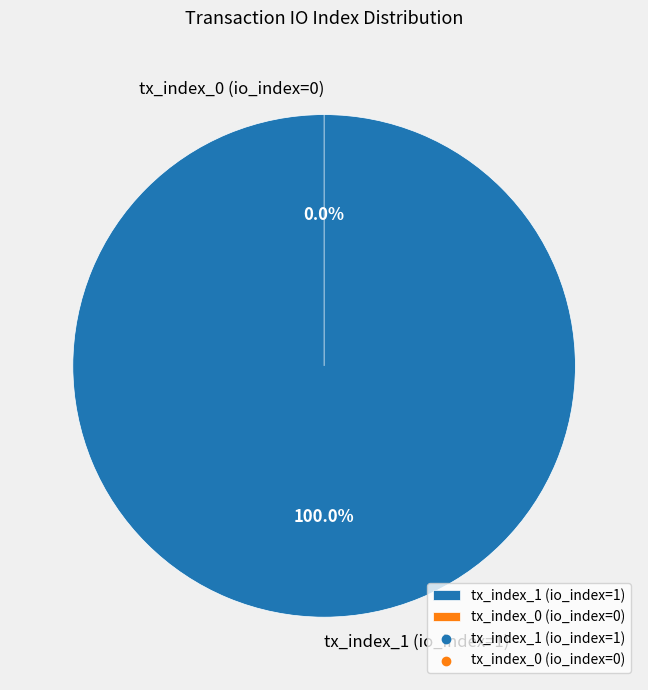

What percentage is the tx_index_1 (io_index=1) slice, to the nearest percent?

100%